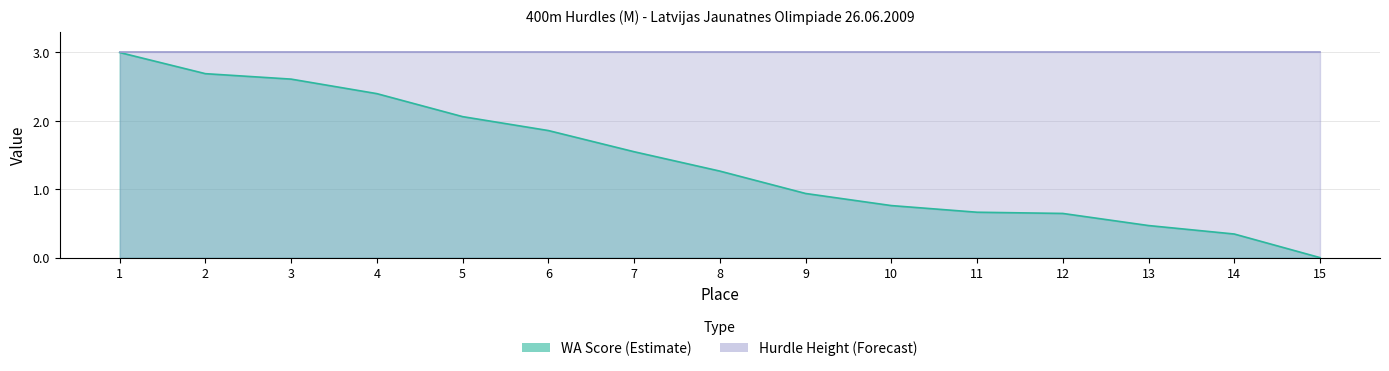

Which label corresponds to the largest value in the chart?

1